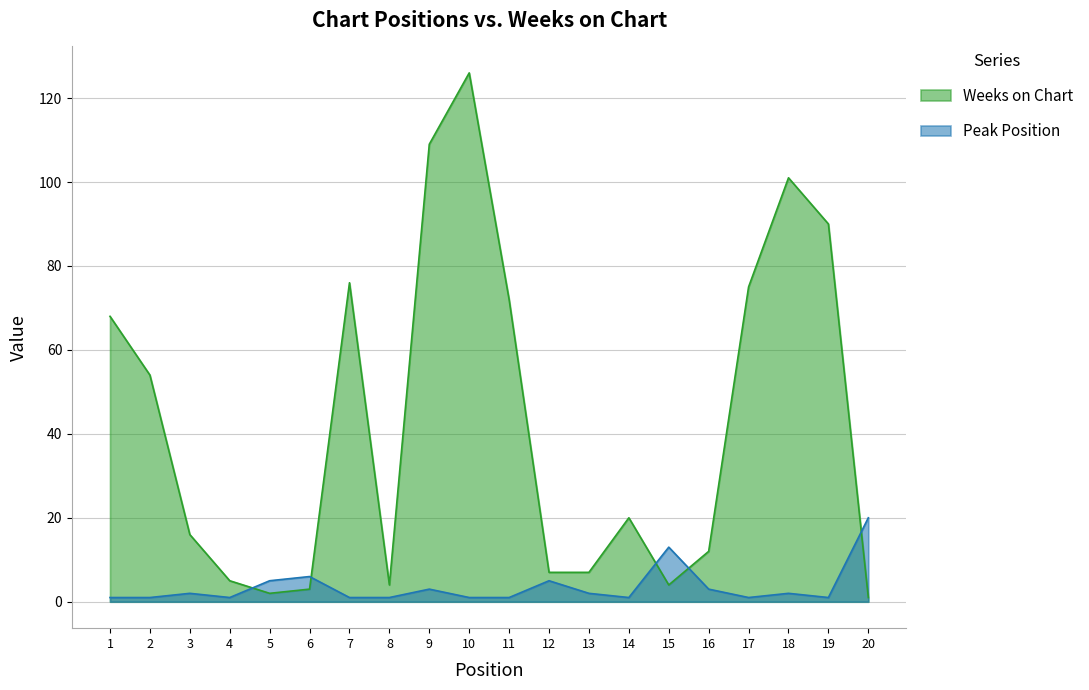

Where do Peak Position and Weeks on Chart first cross each other?

4 and 5